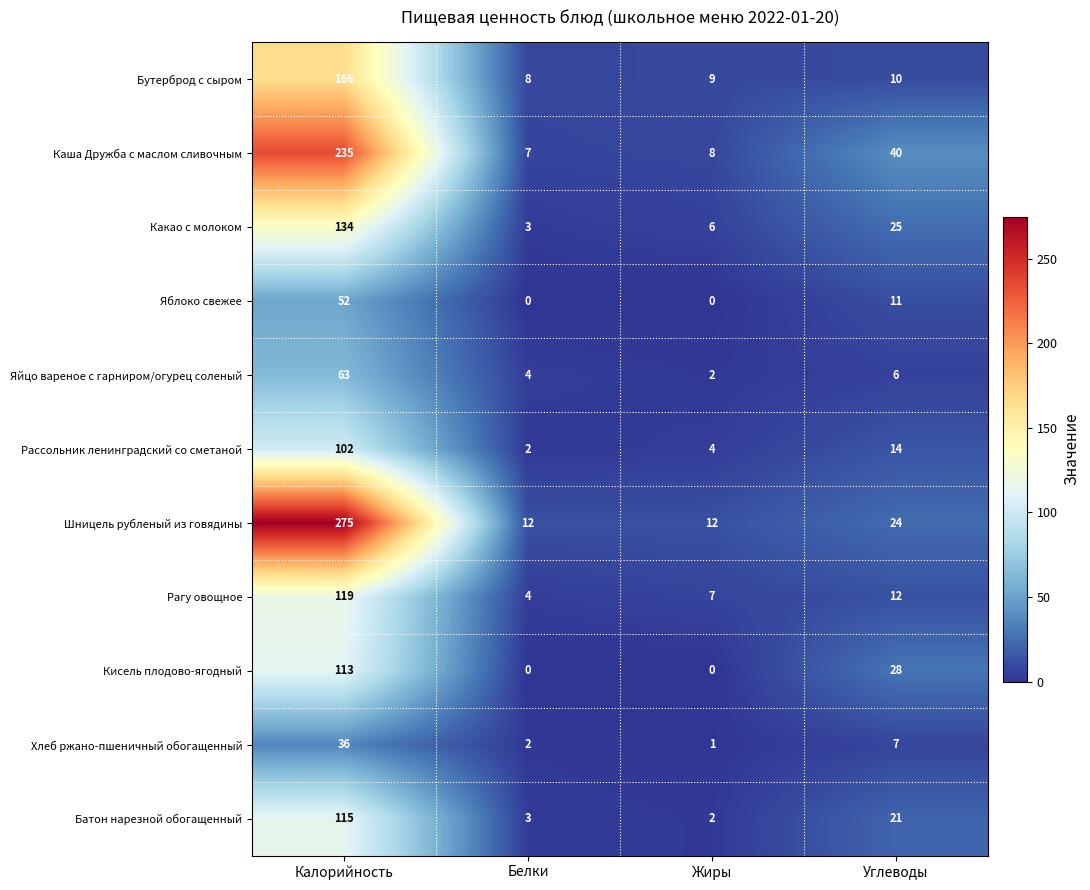

At Калорийность, list the series in order from largest to smallest.

Шницель рубленый из говядины, Каша Дружба с маслом сливочным, Бутерброд с сыром, Какао с молоком, Рагу овощное, Батон нарезной обогащенный, Кисель плодово-ягодный, Рассольник ленинградский со сметаной, Яйцо вареное с гарниром/огурец соленый, Яблоко свежее, Хлеб ржано-пшеничный обогащенный